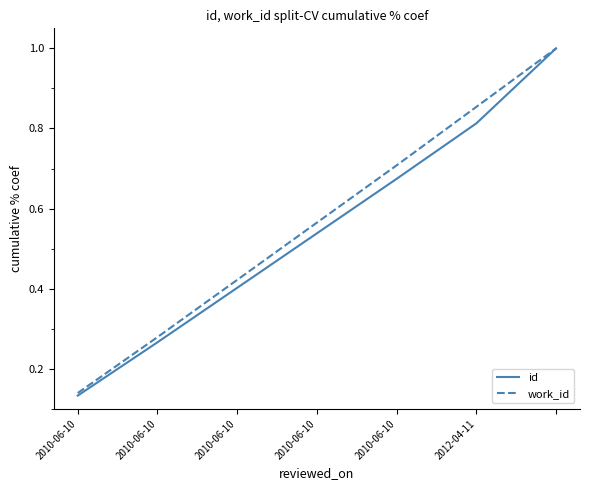

What is the maximum value shown in the chart?

1.0